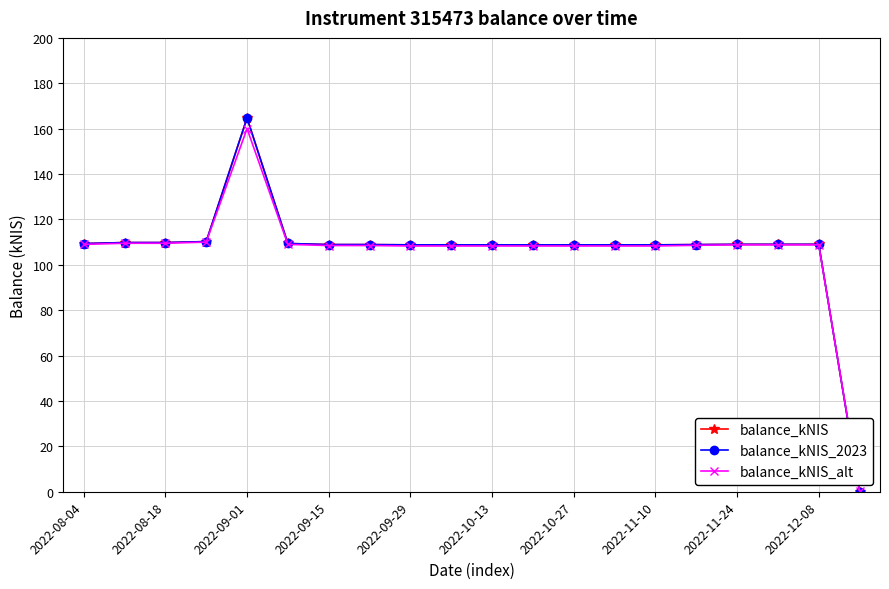

How many lines are shown in the chart?

3